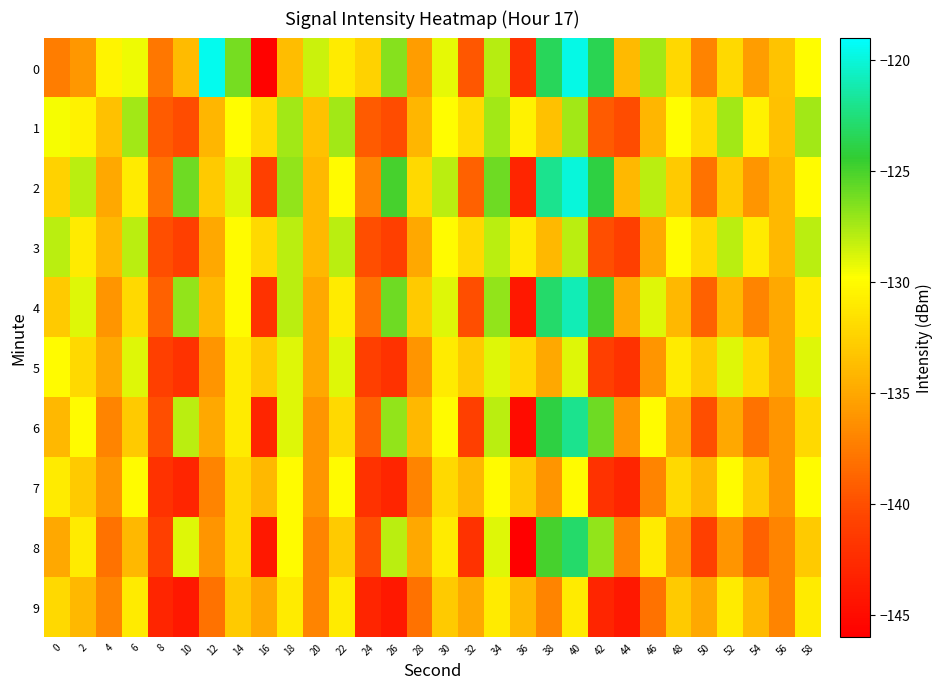

What is the greatest value displayed?

-119.5